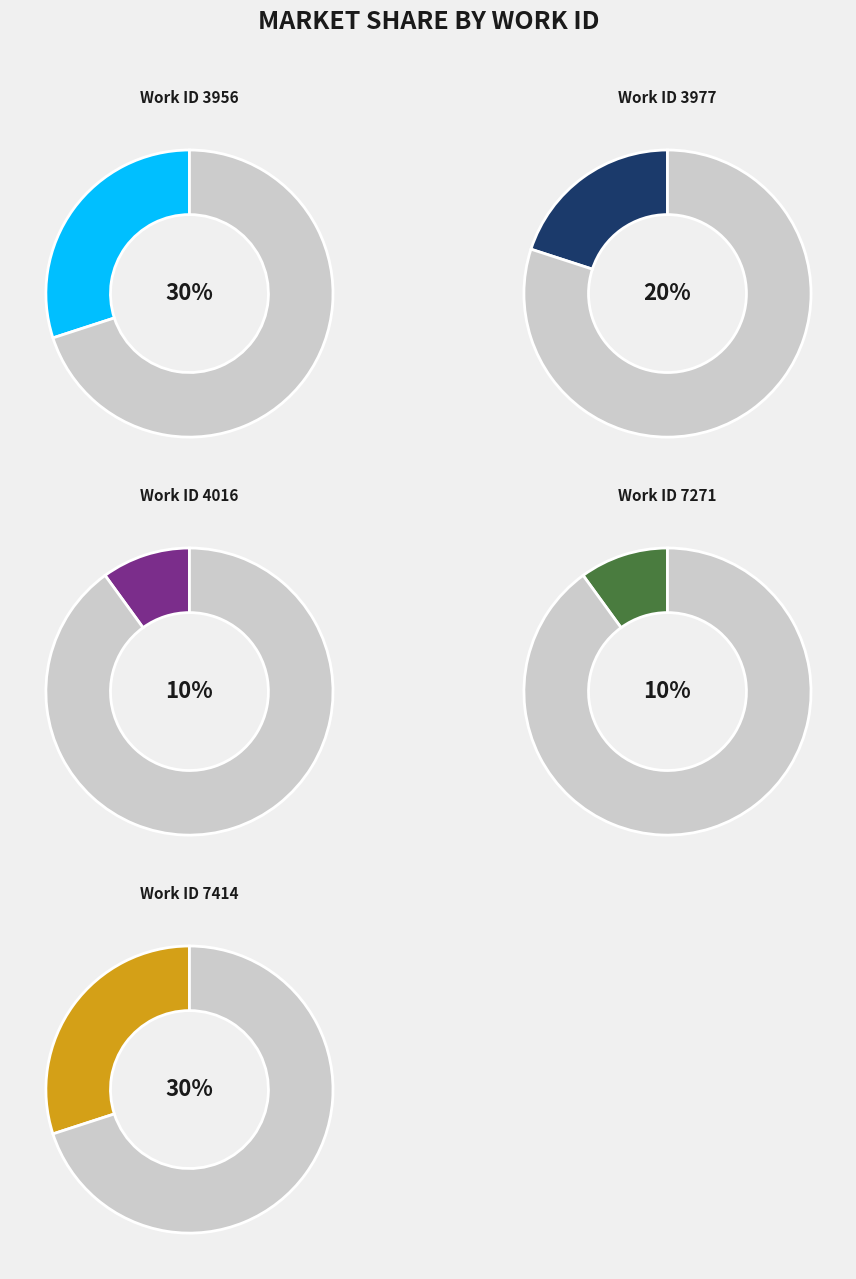

How many segments does this pie chart have?

10